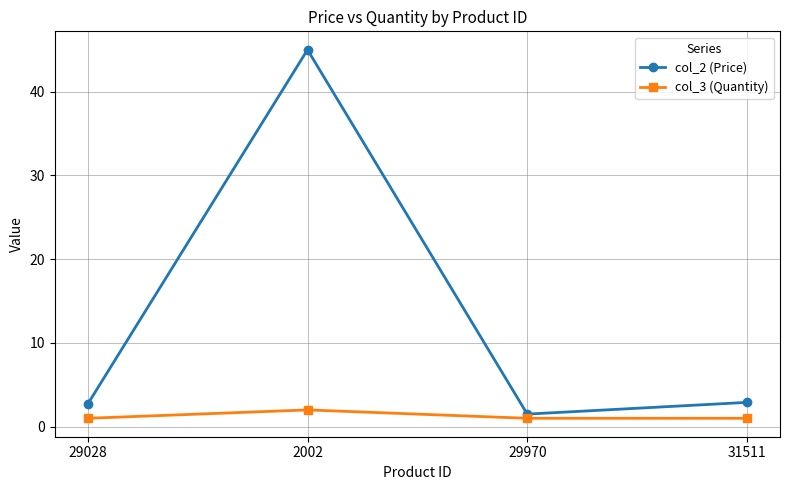

How many values in the col_2 (Price) series are below 2?

1